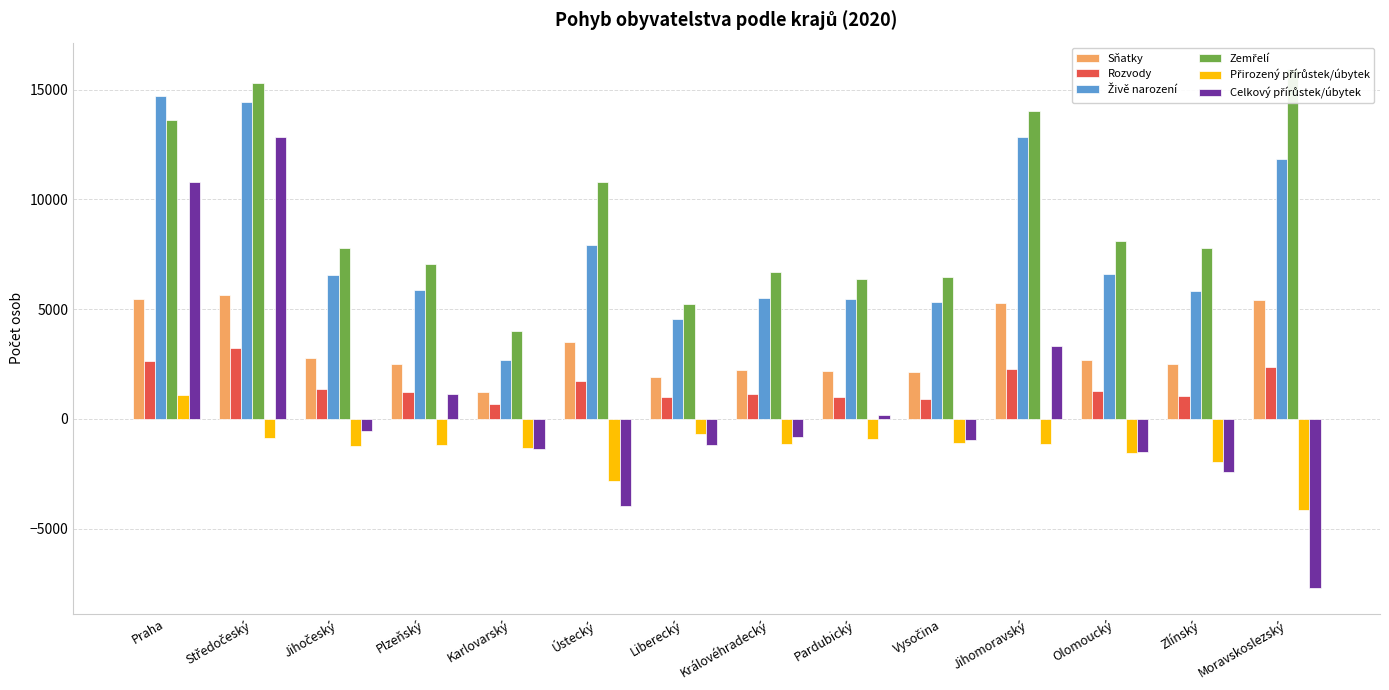

What is the label of the 5th bar from the right?

Vysočina